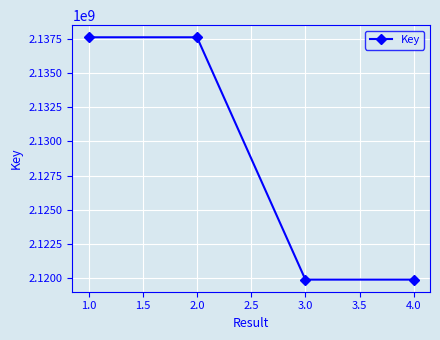

What is the label of the 3rd point from the right?

2.0